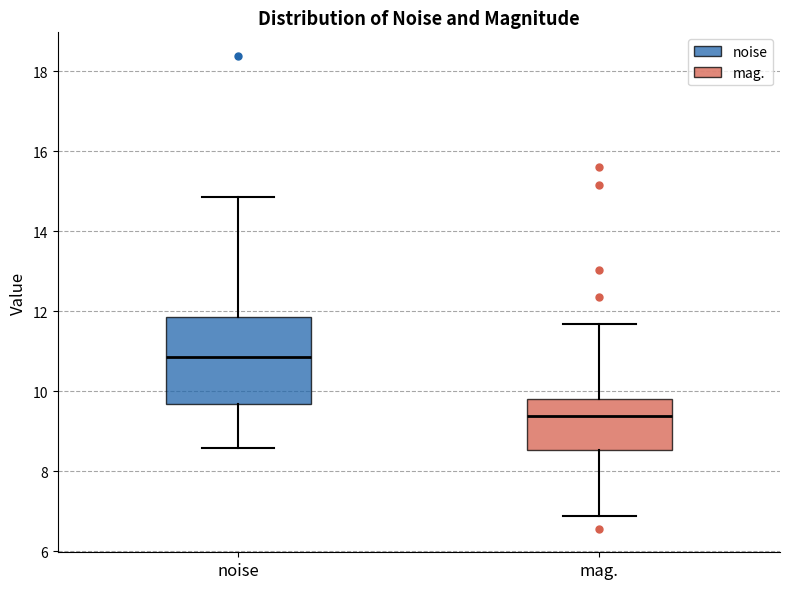

Which box's median line is the highest?

noise